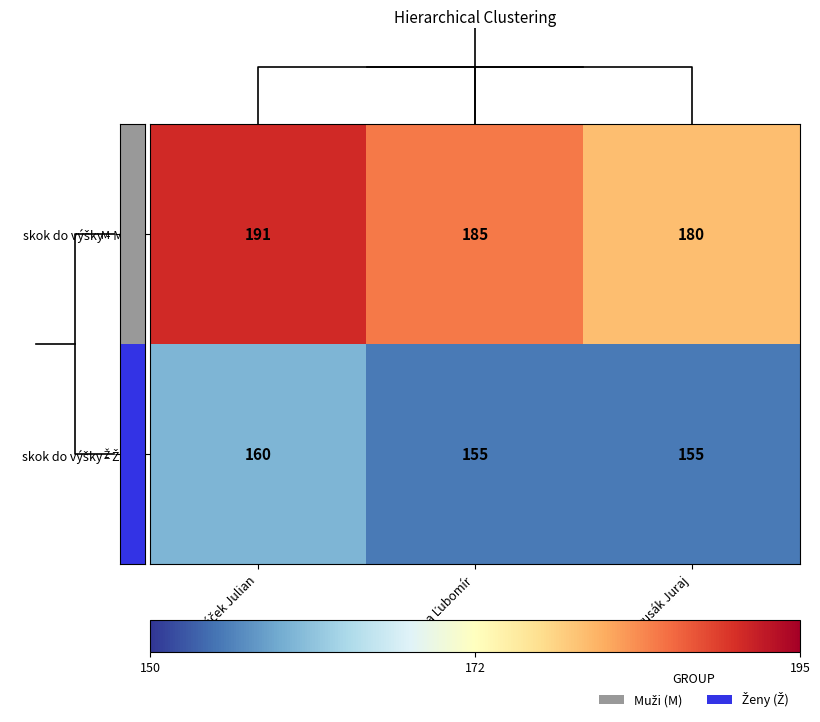

Count the skok do výšky - Ženy values in the range 155 to 160.

3